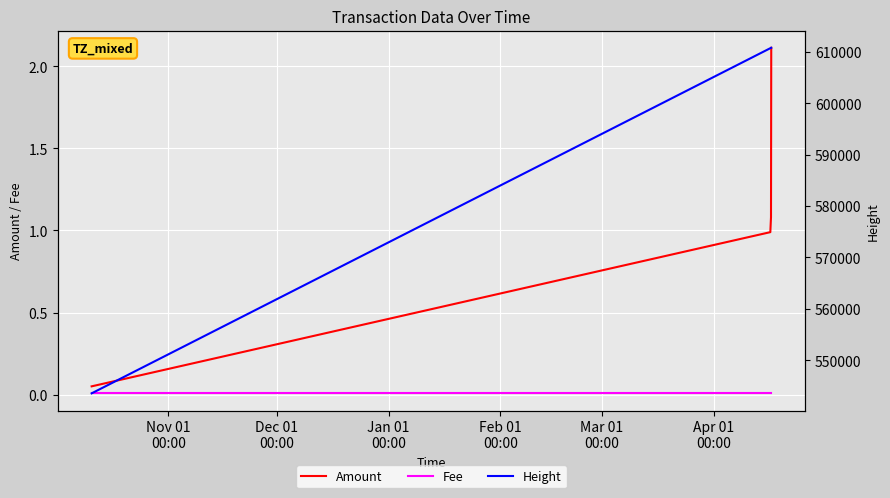

The value of Amount at Feb 01
00:00 is 3.7. True or false?

False